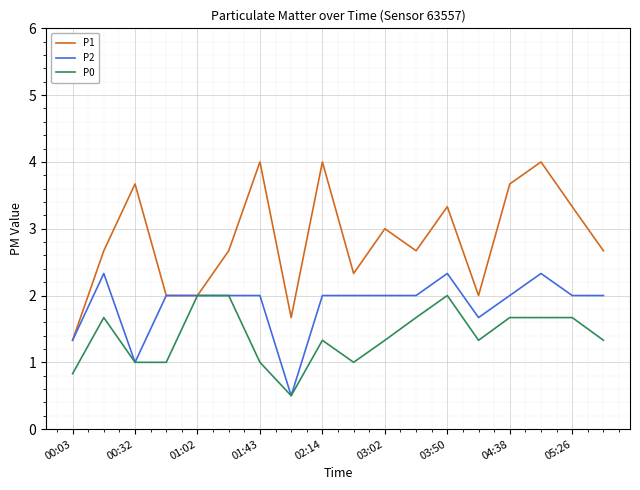

What is the sum of all P2 values?

33.5